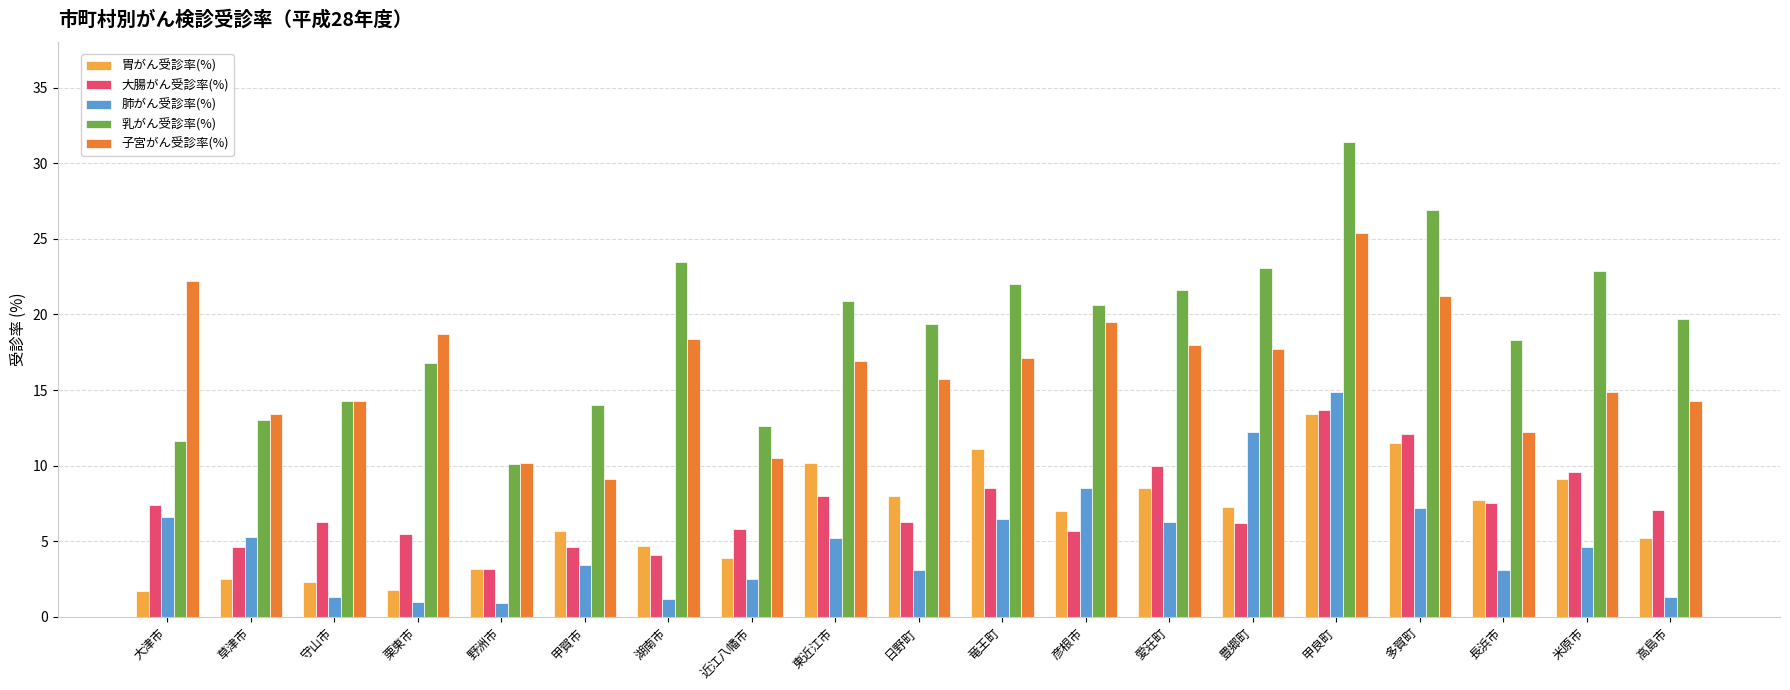

At which category does the chart reach its peak across all series?

甲良町